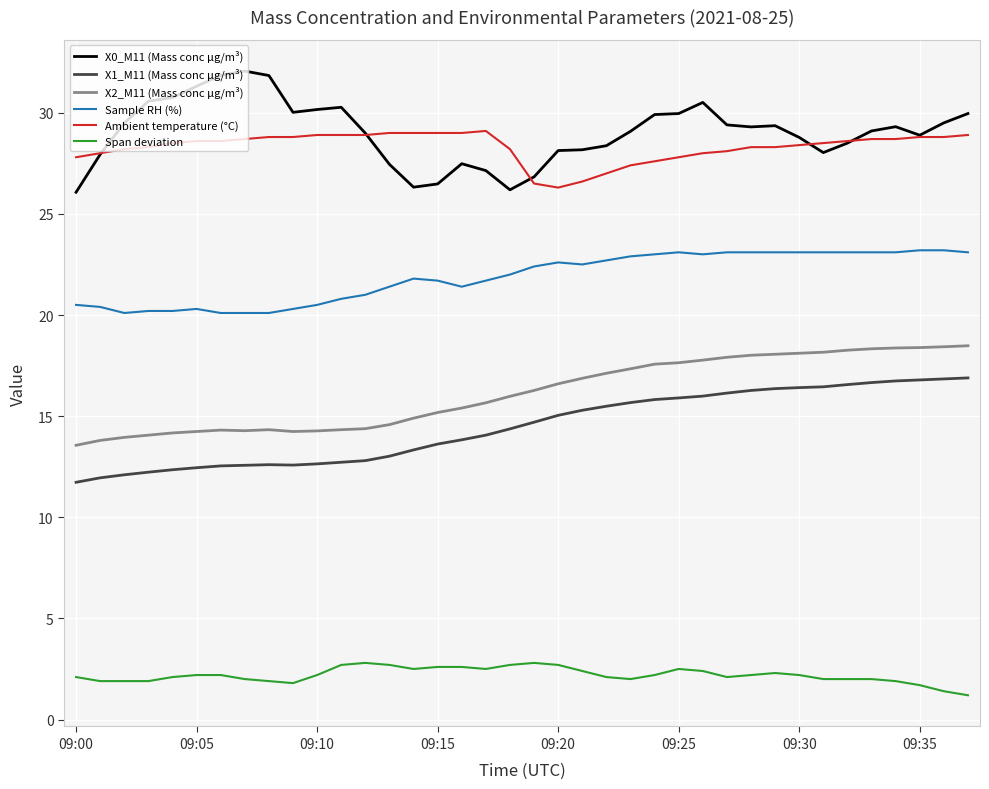

True or false: X2_M11 (Mass conc μg/m³) and Sample RH (%) intersect in this chart.

False